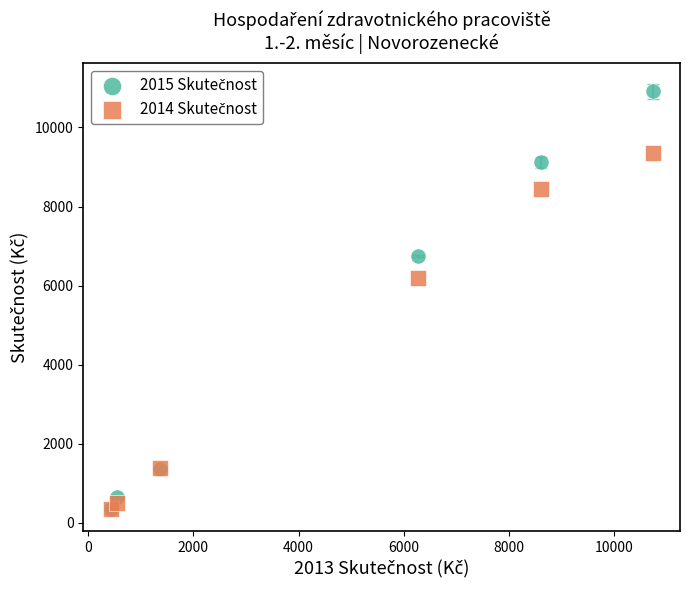

Across all series, what Y value is closest to 5634?

6202.7